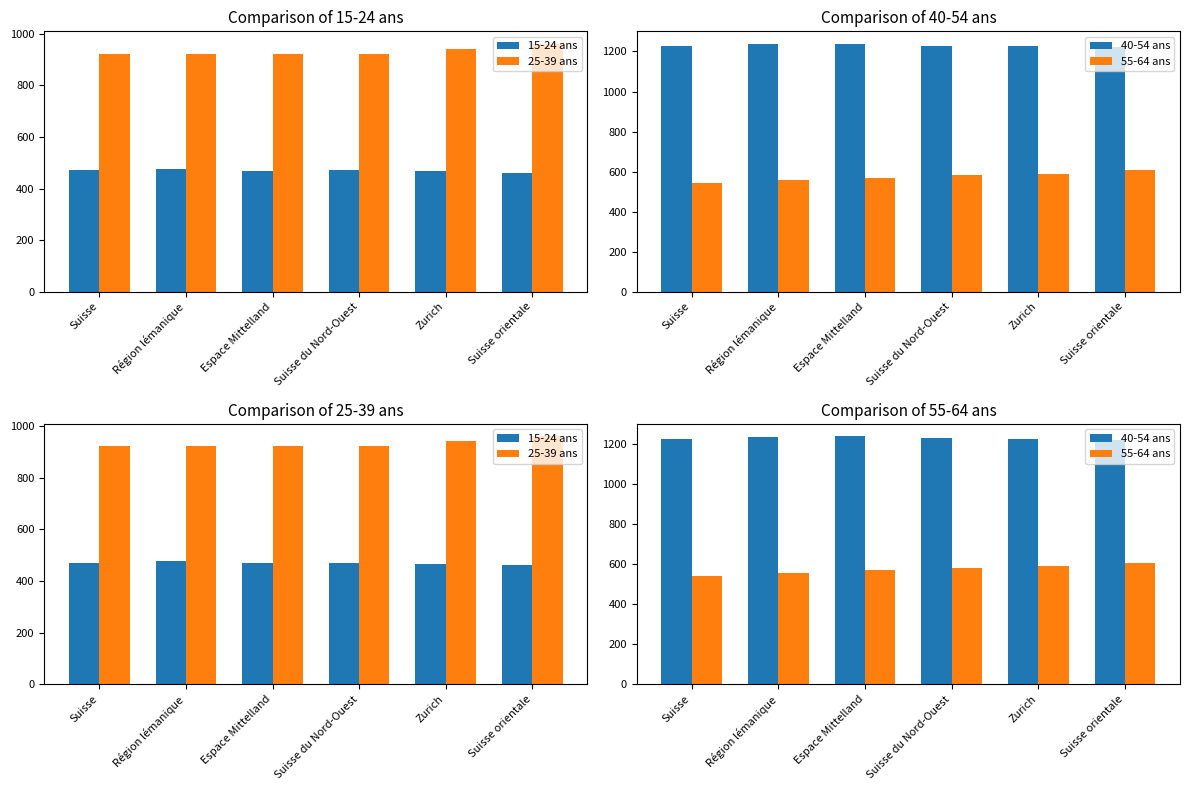

What is the total value across all series at Suisse?

3159.9